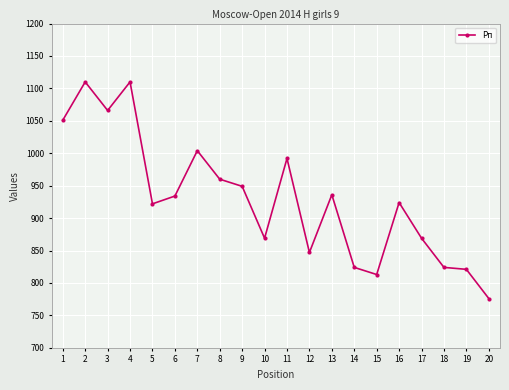

Approximately how many times larger is the value at 6 compared to 19?

1.1